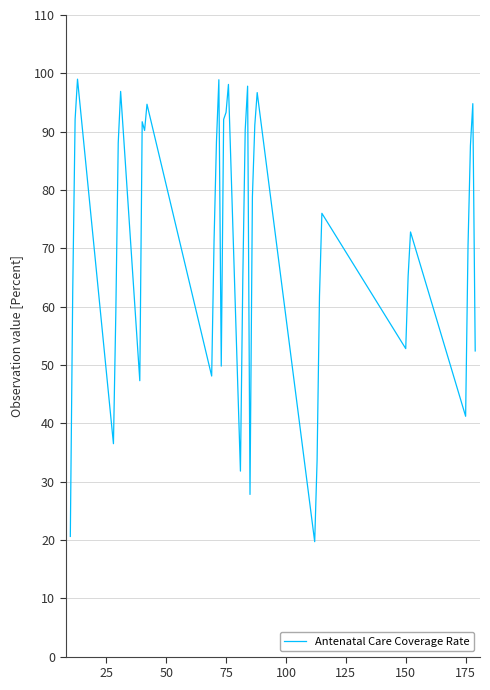

What is the greatest value displayed?

99.0